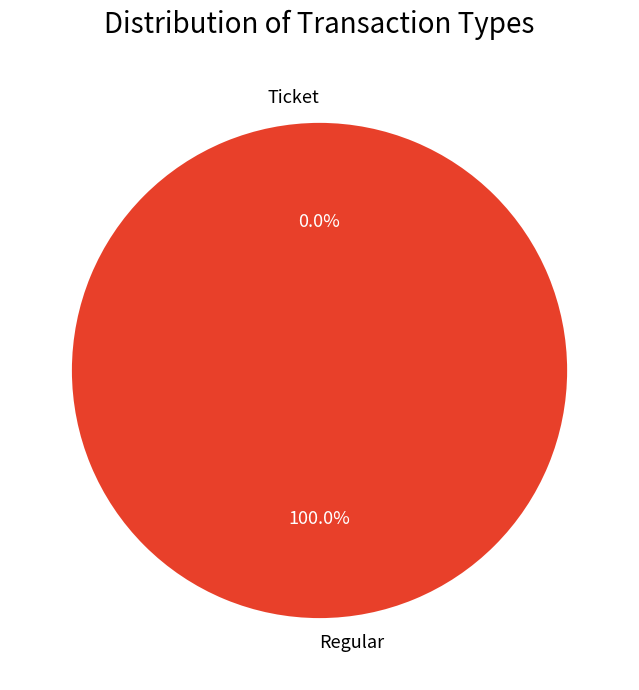

To the nearest percent, what percentage of the pie is Regular?

100%